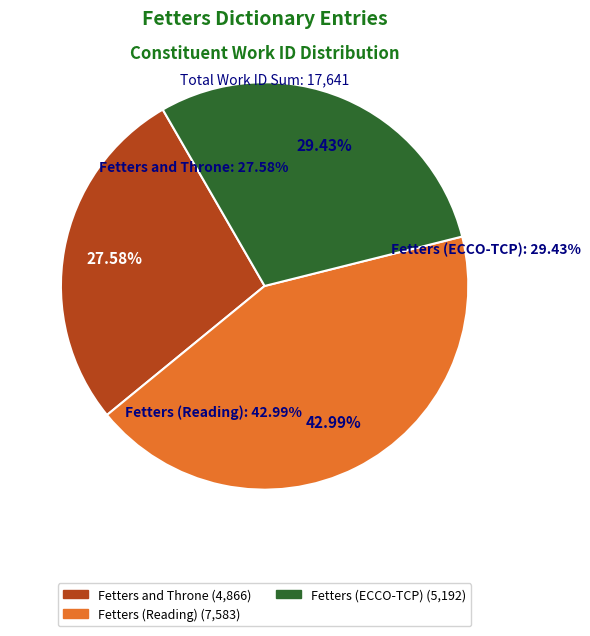

To the nearest percent, what percentage of the pie is Fetters and Throne?

28%